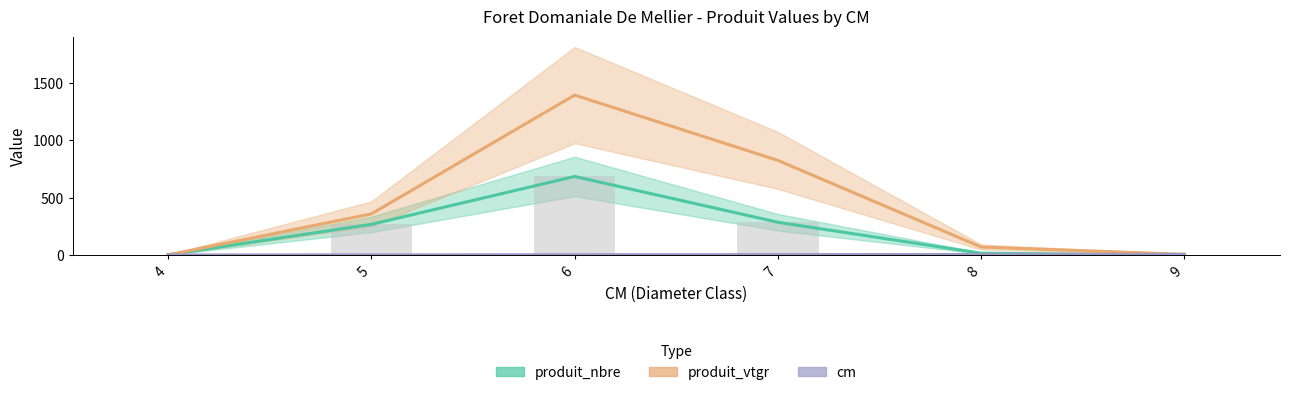

Is the value of produit_nbre (bars) at 7 greater than the value of cm at 7?

Yes